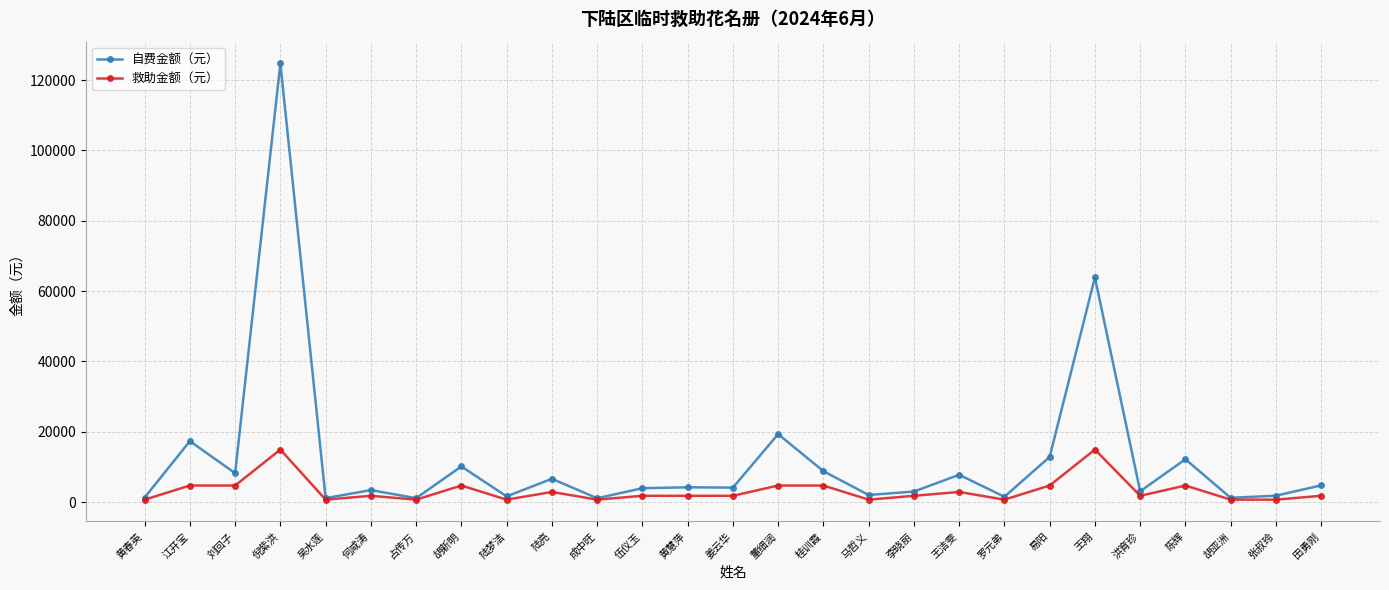

Count the number of data series in this chart.

2